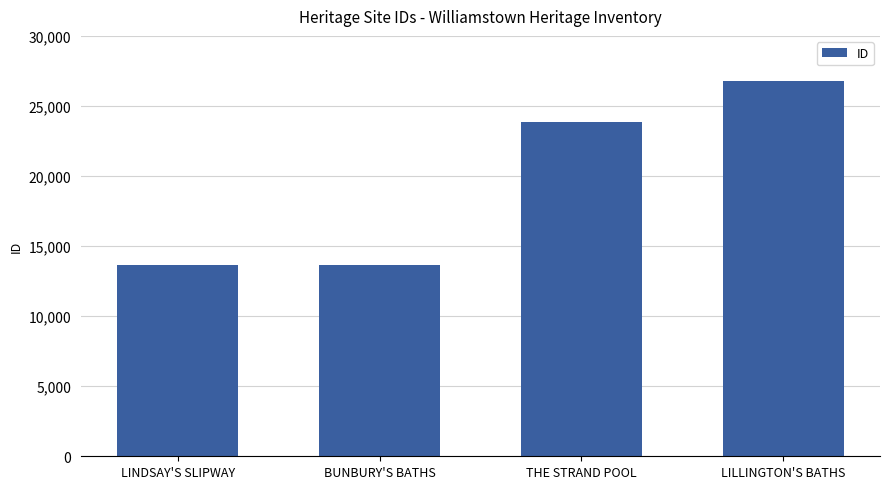

What is the label of the 4th bar from the right?

LINDSAY'S SLIPWAY